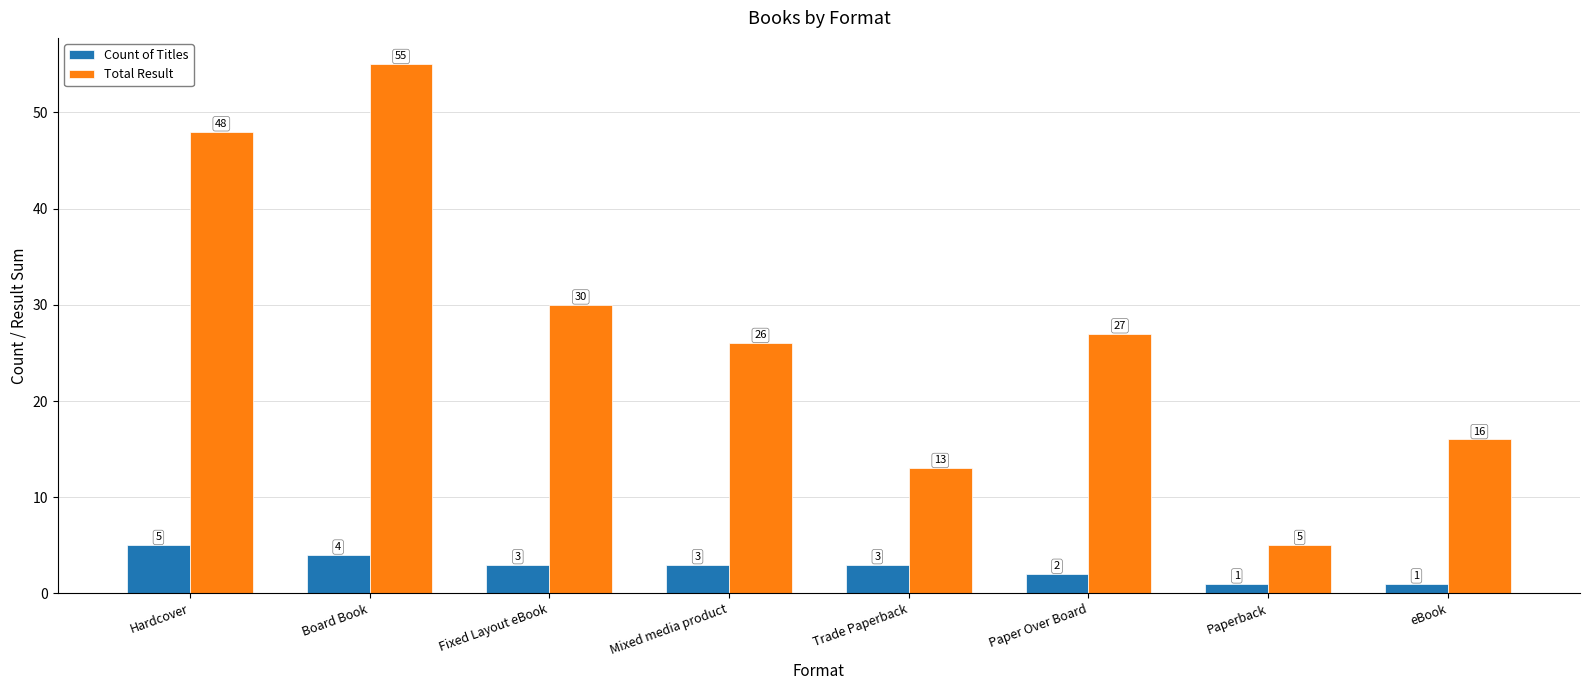

What position from the right is Paper Over Board?

3